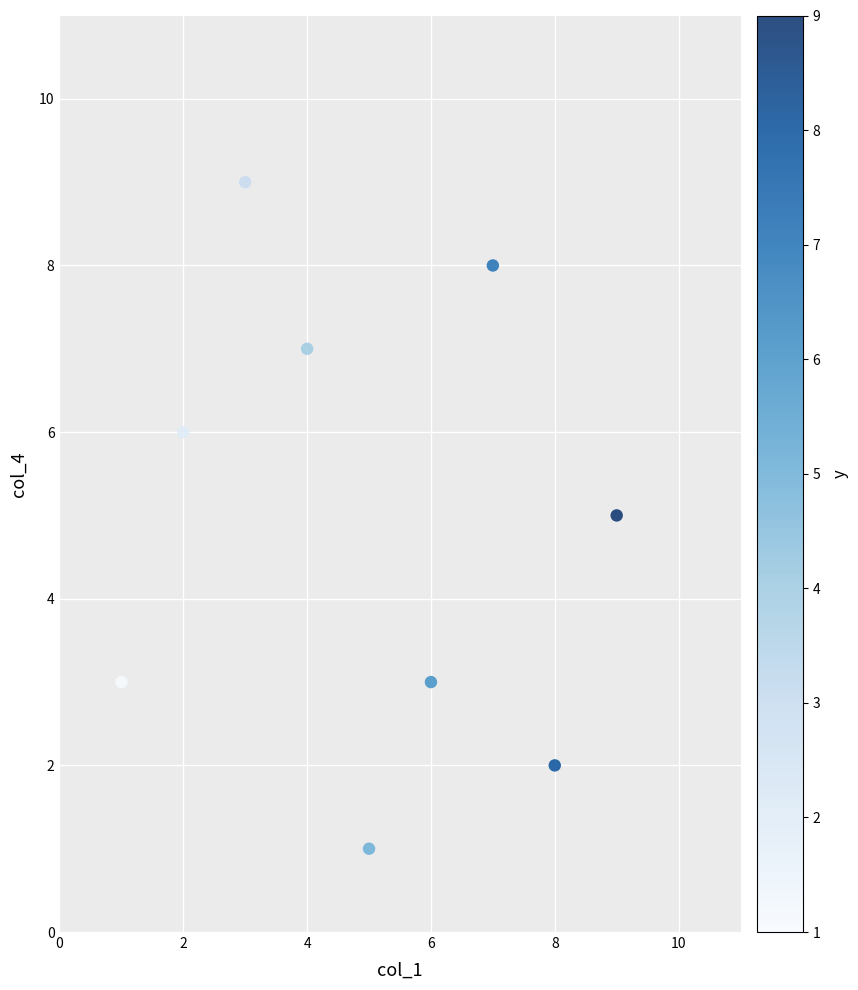

What is the average Y value?

5